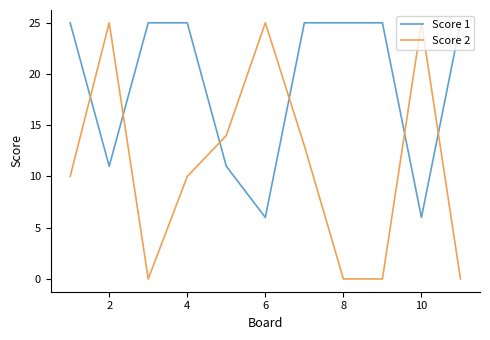

What is the difference between the maximum and minimum values in the Score 2 series?

25